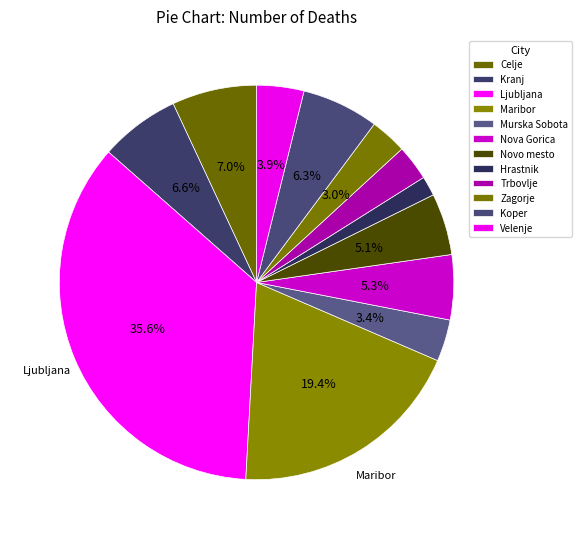

To the nearest percent, what portion does Trbovlje represent?

3%